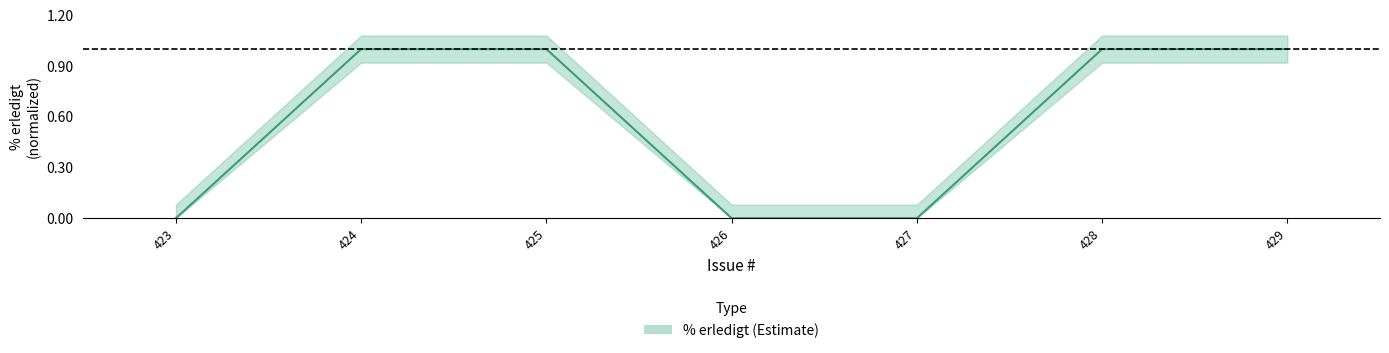

How many positive values are there?

4